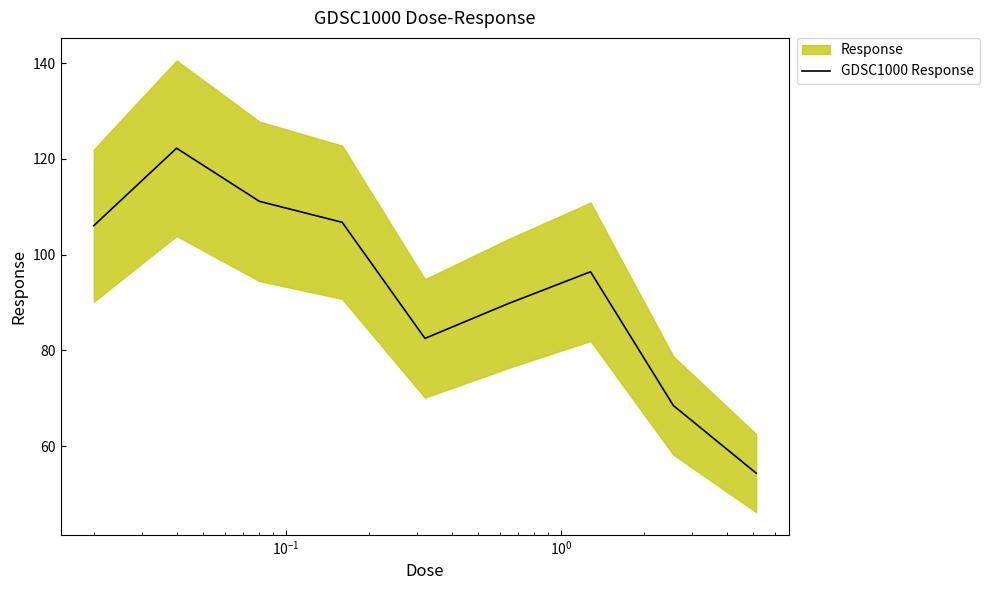

What is the maximum value for GDSC1000 Response?

122.2